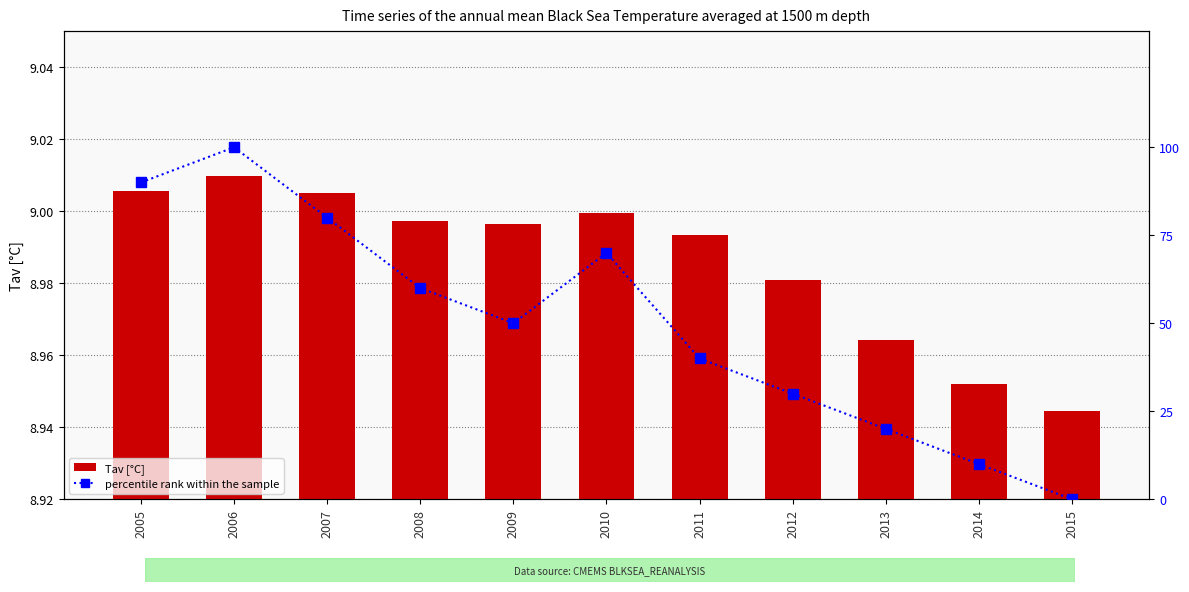

The value of Tav [°C] at 2015 is 8.9. True or false?

True